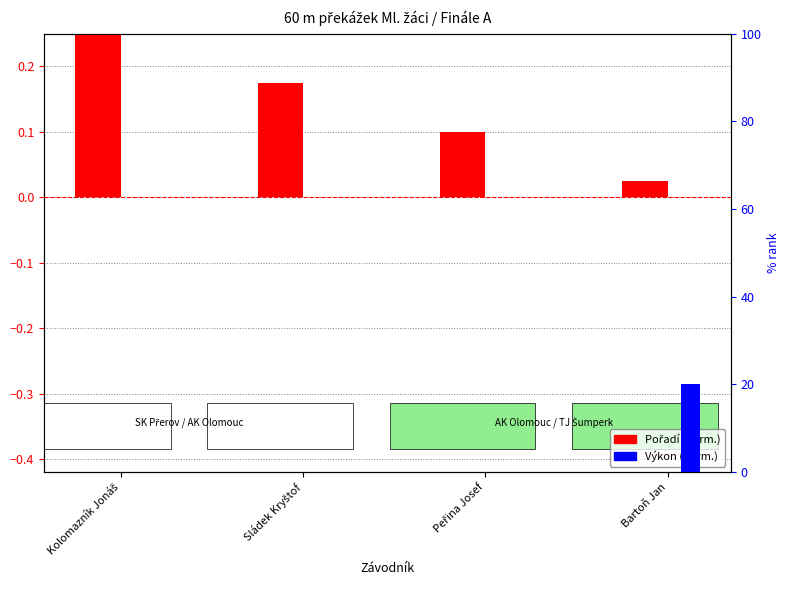

Which series has the largest range (max minus min)?

Výkon (norm.)